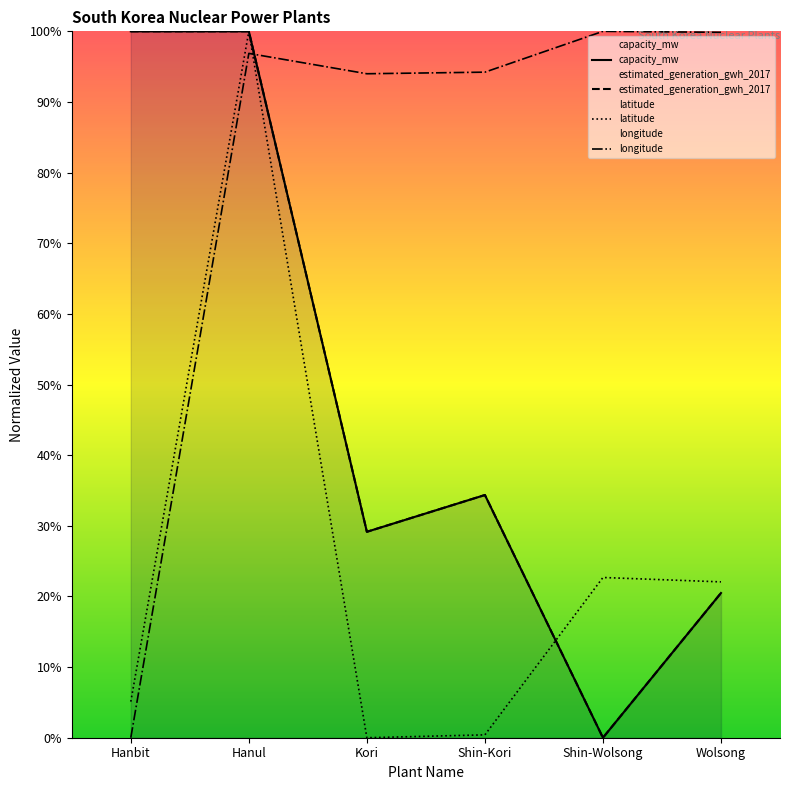

How many lines are shown in the chart?

4